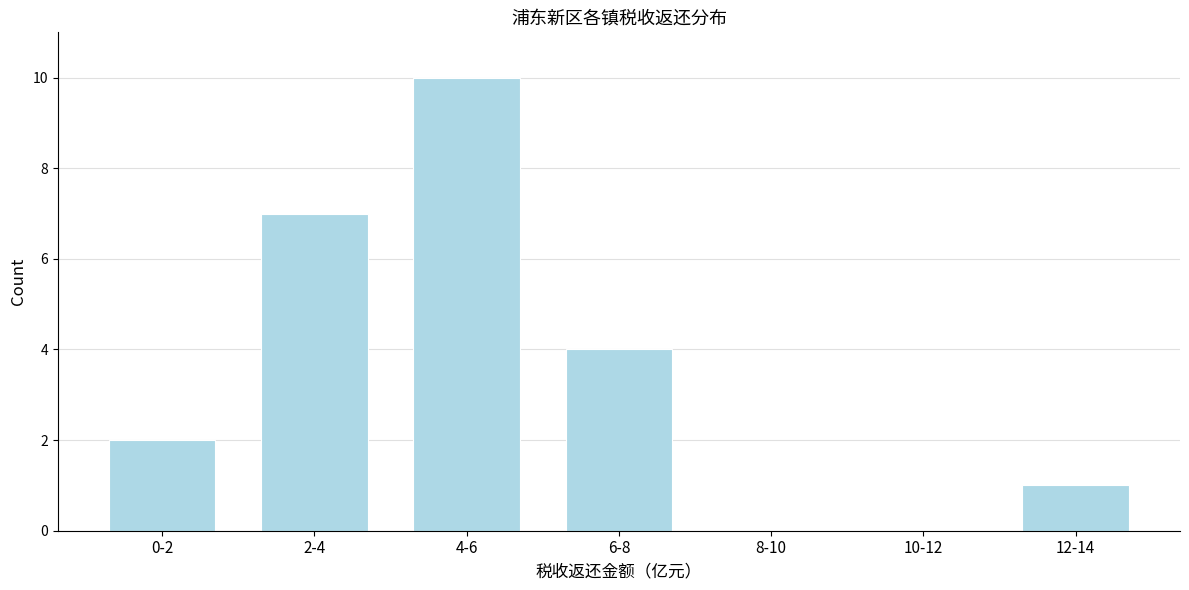

Reading left to right, what are all the values shown in this chart?

0-2=2	2-4=7	4-6=10	6-8=4	8-10=0	10-12=0	12-14=1